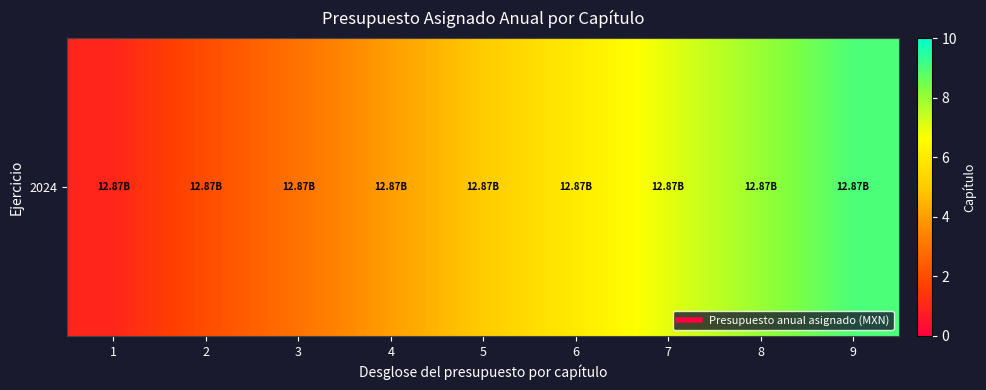

Count the number of data series in this chart.

1